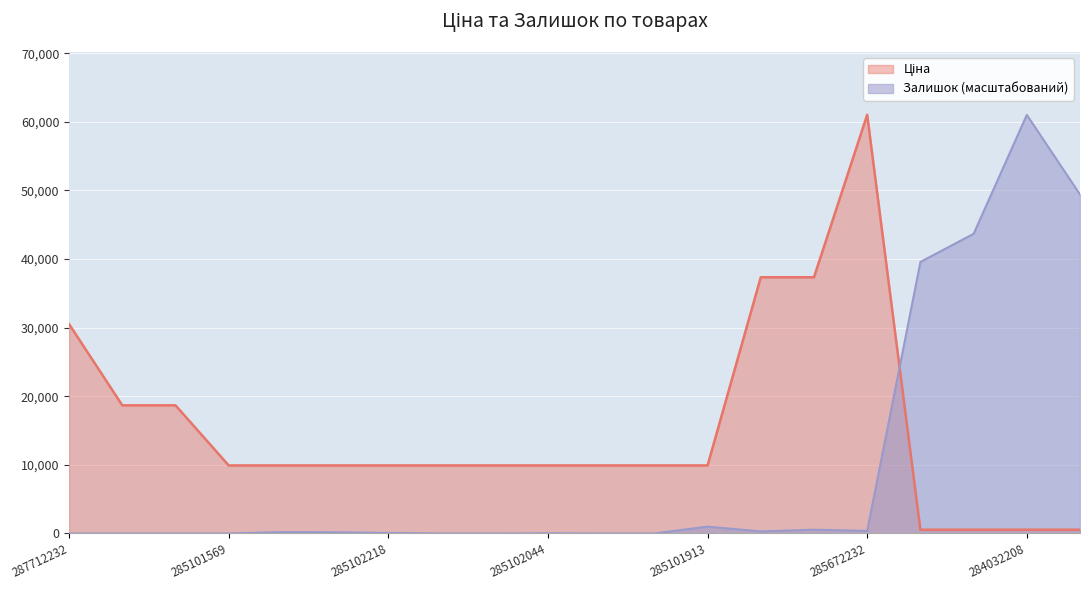

Where is the first local maximum for Залишок?

285102221